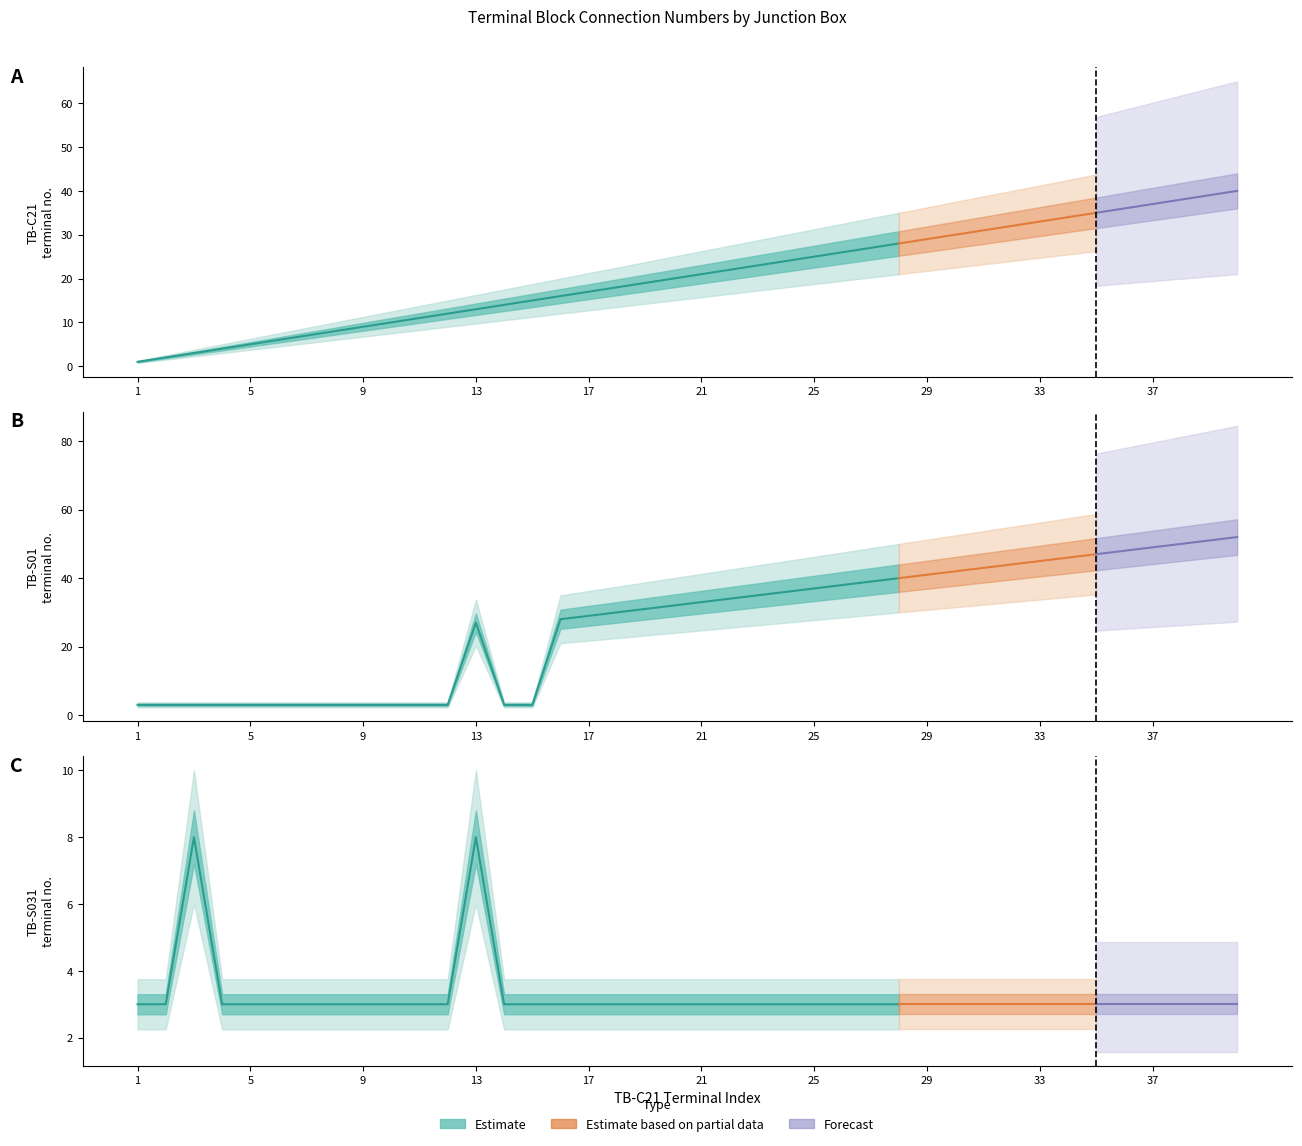

What is the difference between the maximum and second lowest values in the TB-C21_N series?

38